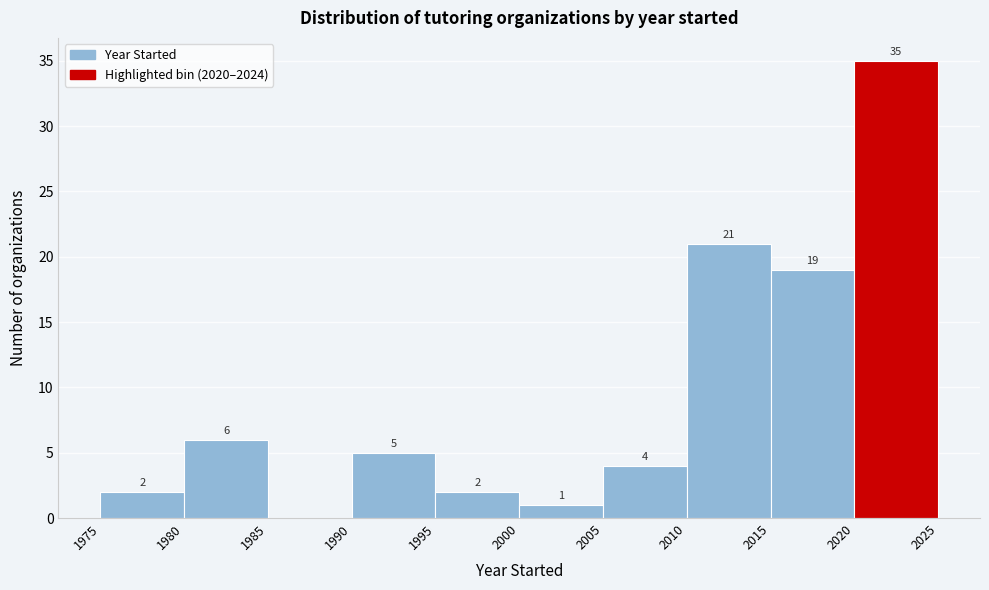

Which range on the x-axis has the tallest bar?

2020 to 2025